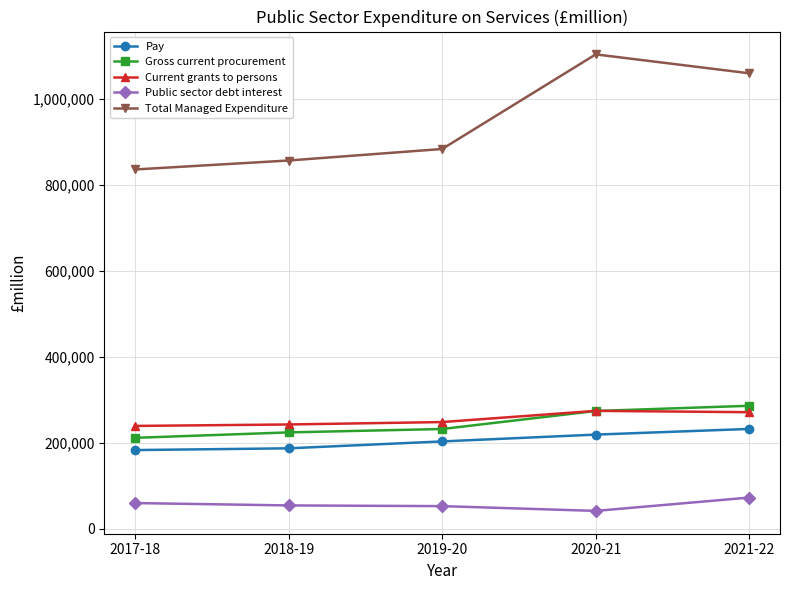

What is the label of the 5th point from the right?

2017-18